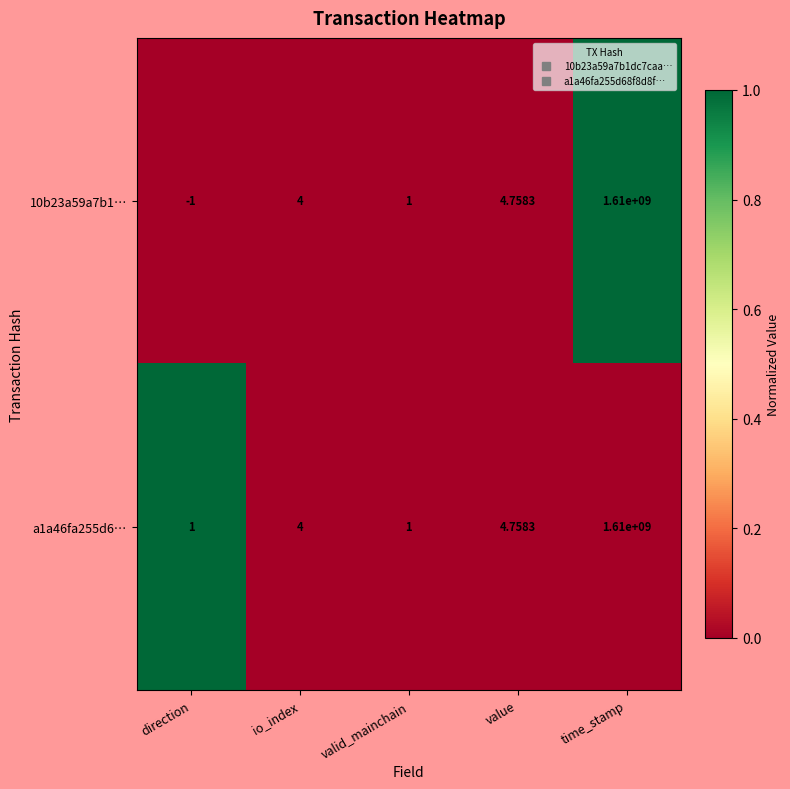

Is the value of a1a46fa255d6… at io_index greater than the value of 10b23a59a7b1… at valid_mainchain?

Yes